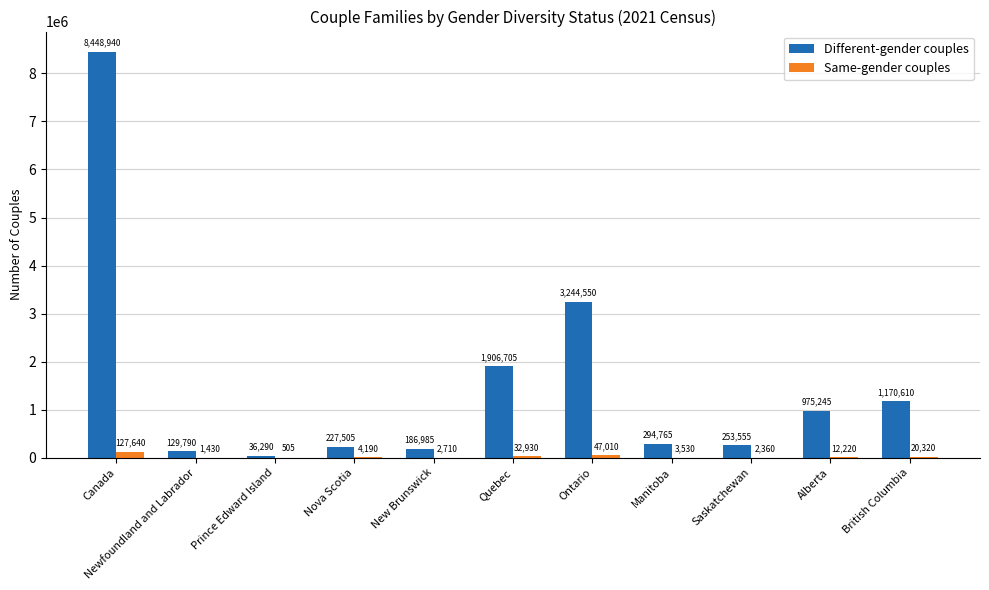

What is the sum of the Same-gender couples values at Alberta and Newfoundland and Labrador?

13650